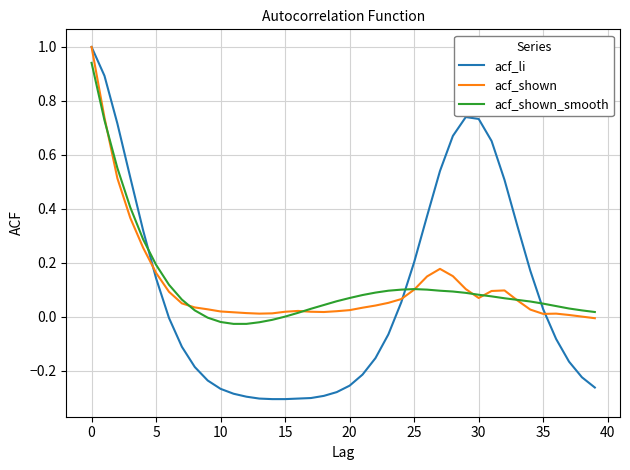

Which series has the widest spread of values?

acf_li